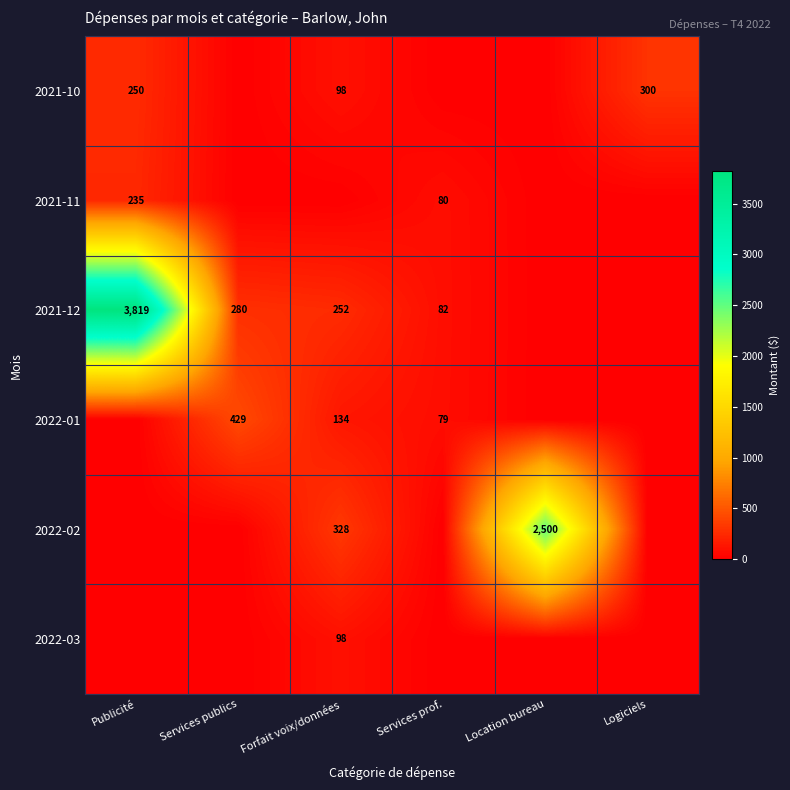

The value of 2021-12 at Services publics is 71. True or false?

False